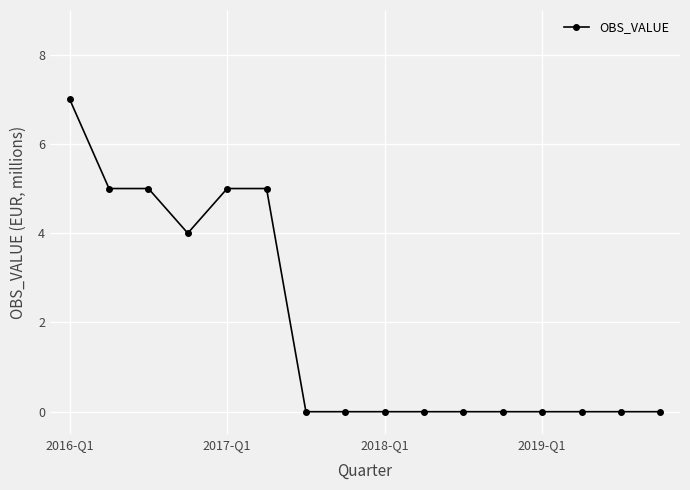

What is the difference between the maximum and second lowest values?

7